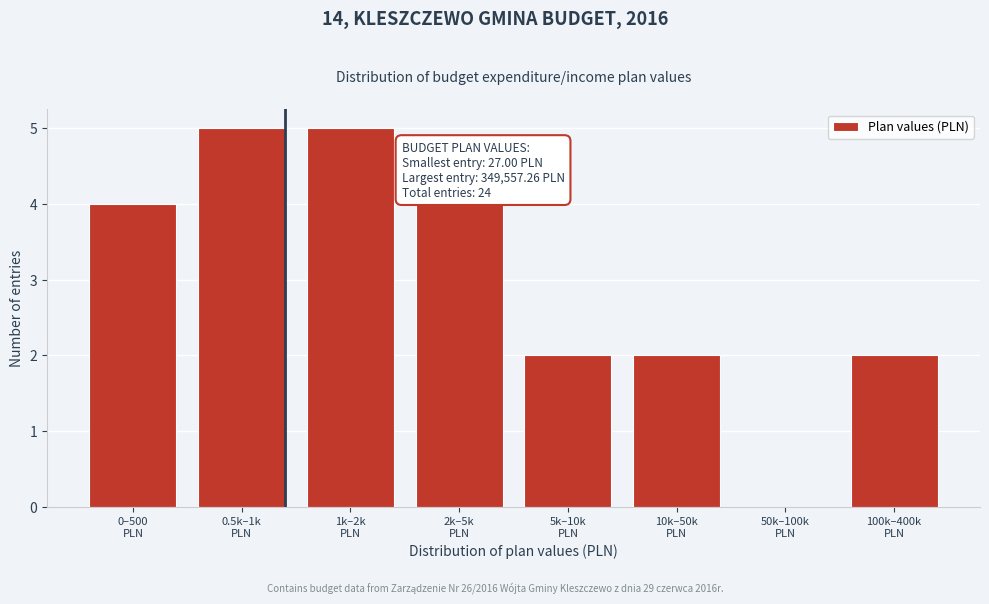

What is the sum of all values?

24